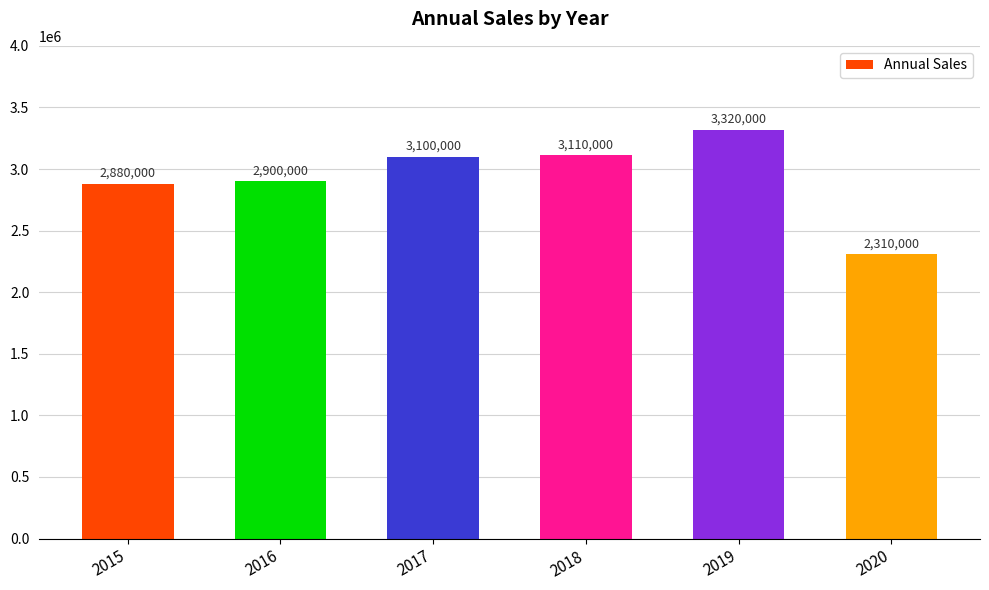

Reading right to left, extract all data points from this chart.

2020=2310000	2019=3320000	2018=3110000	2017=3100000	2016=2900000	2015=2880000